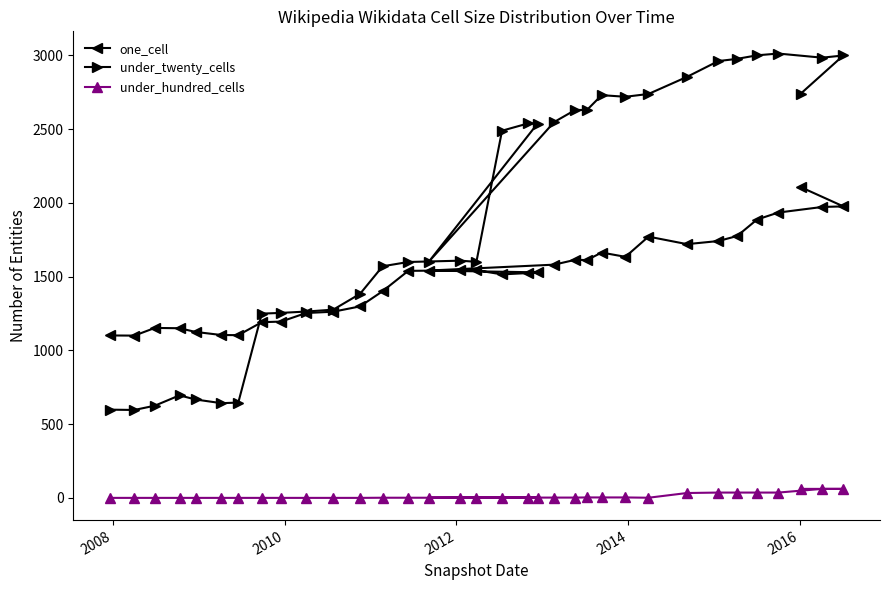

In under_hundred_cells, how many points are lower than both neighbors (excluding endpoints)?

2